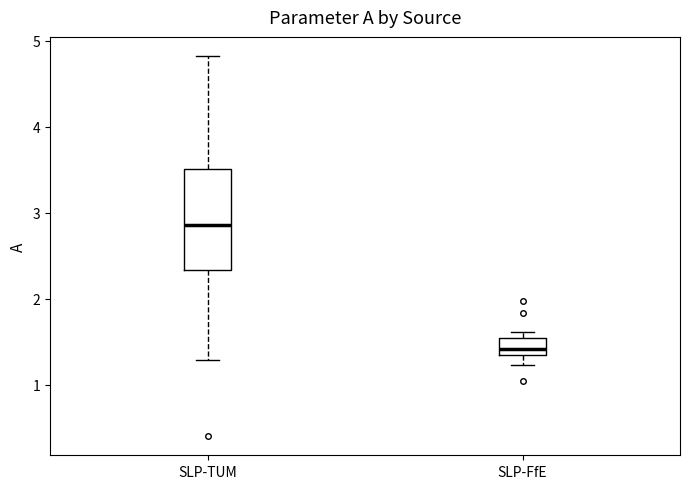

Which box's median line is the highest?

SLP-TUM